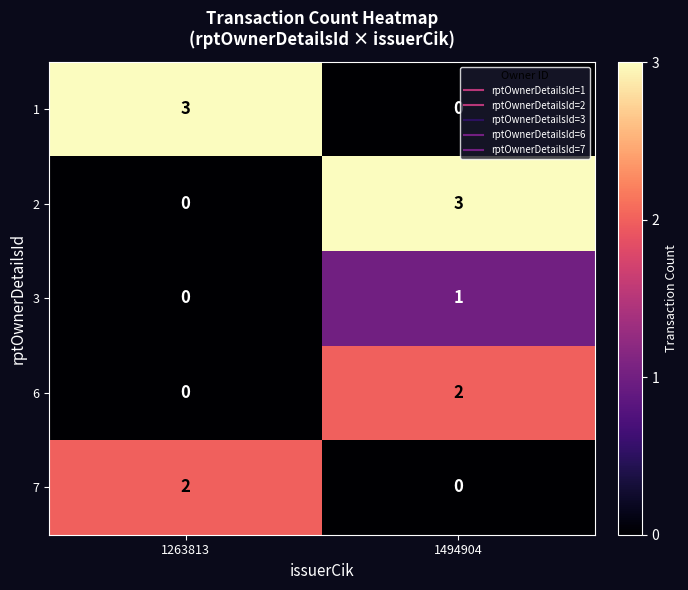

Reading left to right, transcribe all the data shown in this chart.

1: 3	0
2: 0	3
3: 0	1
6: 0	2
7: 2	0